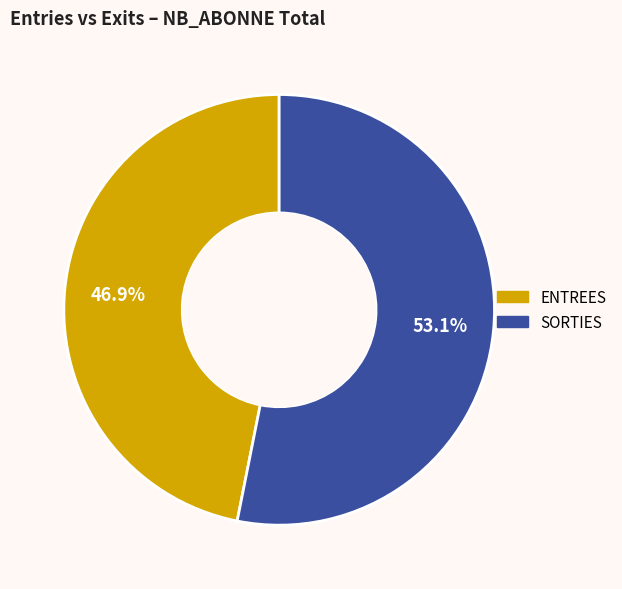

Is there a majority slice in this chart?

Yes